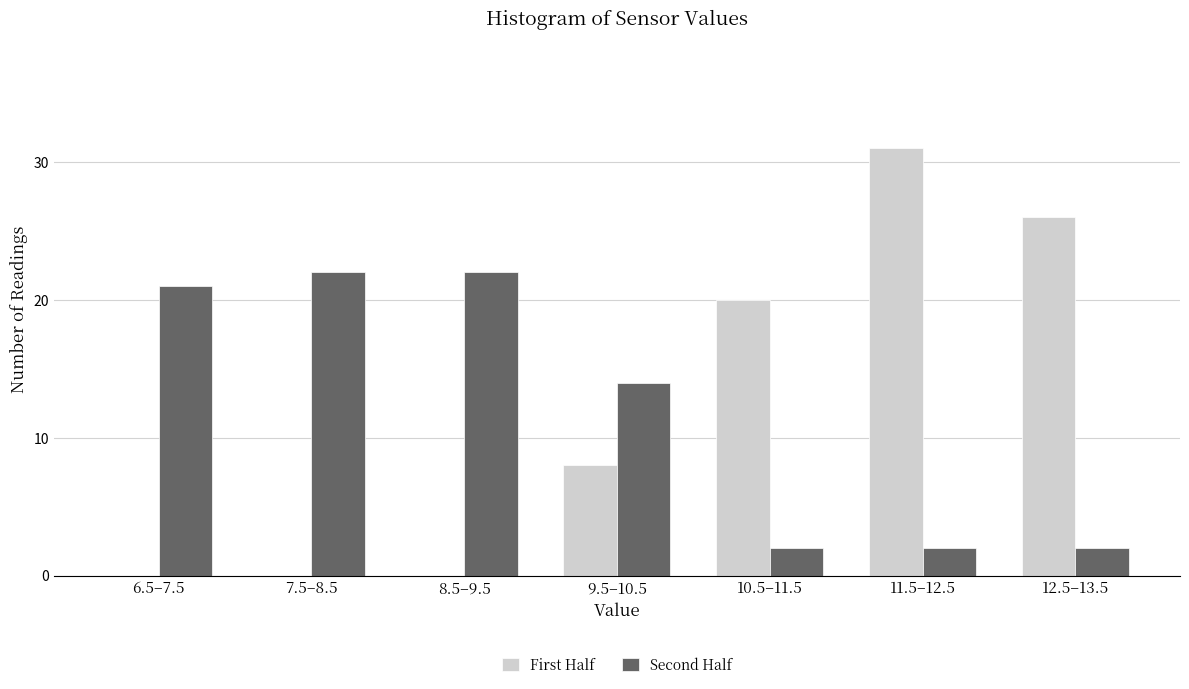

Reading left to right, transcribe all the data shown in this chart.

First Half: 6.5–7.5=0	7.5–8.5=0	8.5–9.5=0	9.5–10.5=8	10.5–11.5=20	11.5–12.5=31	12.5–13.5=26
Second Half: 6.5–7.5=21	7.5–8.5=22	8.5–9.5=22	9.5–10.5=14	10.5–11.5=2	11.5–12.5=2	12.5–13.5=2